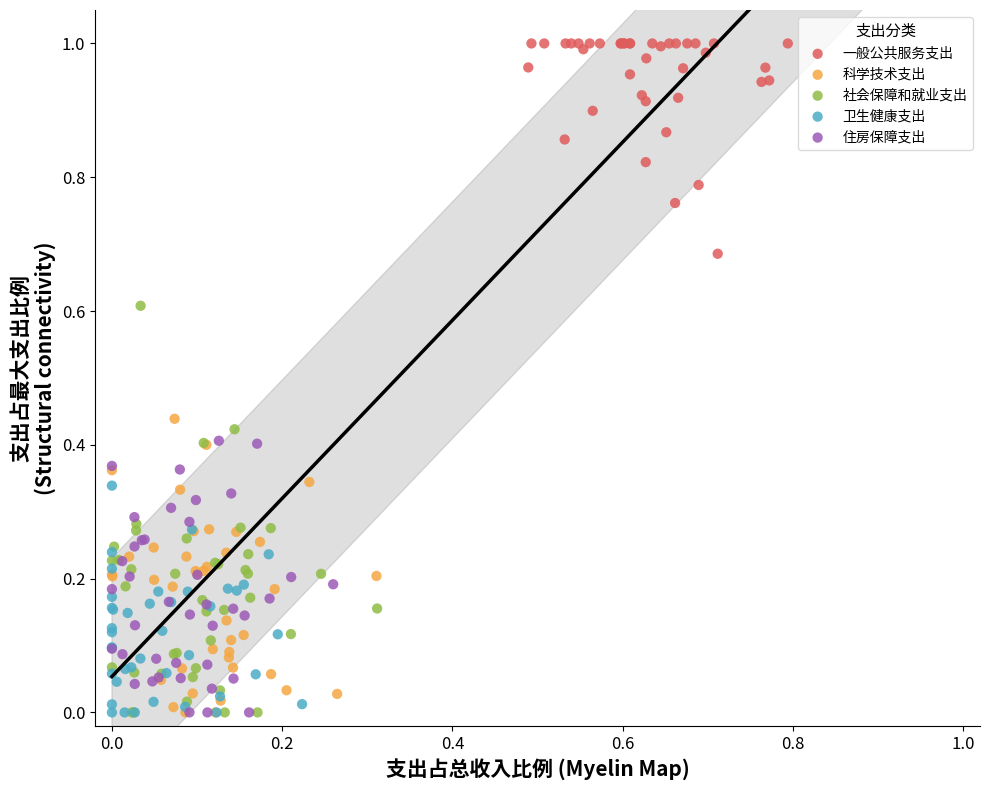

What are all the series names shown in the legend?

一般公共服务支出, 科学技术支出, 社会保障和就业支出, 卫生健康支出, 住房保障支出